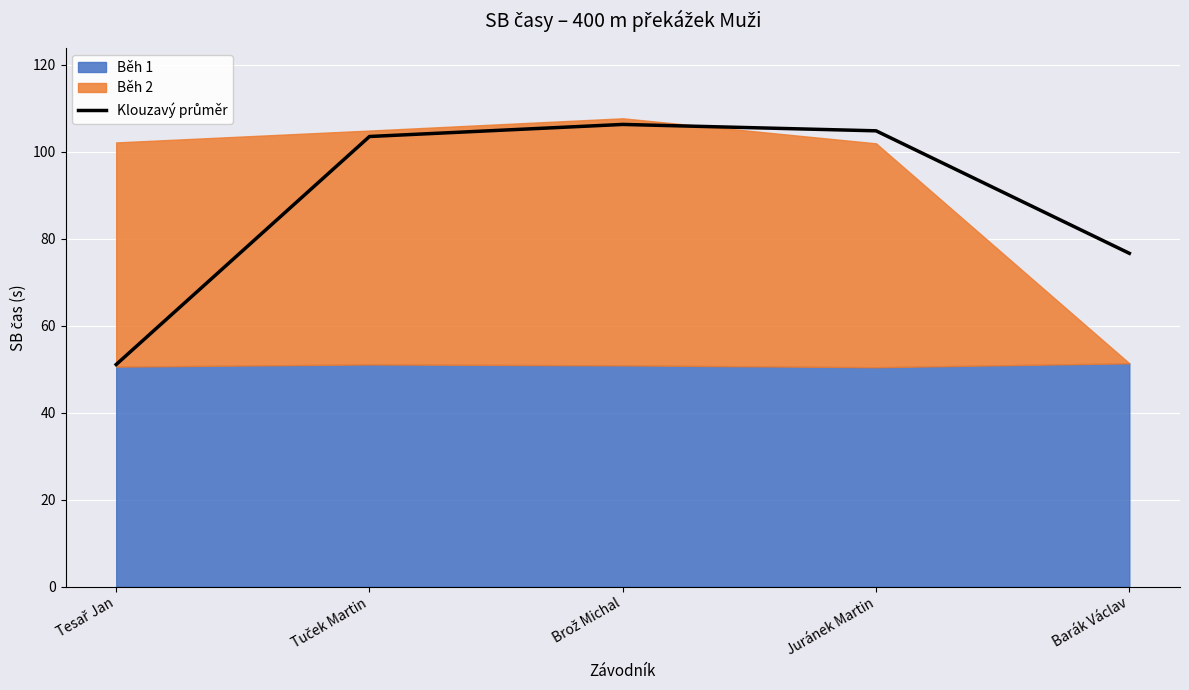

How many values exceed 103?

3